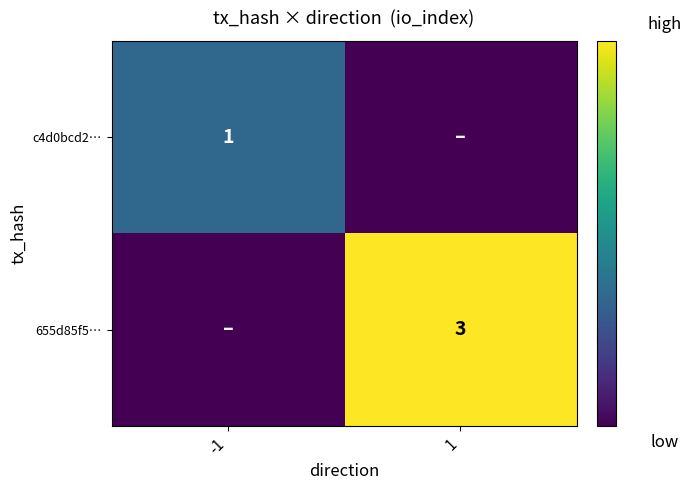

Is the value of 655d85f5… at -1 greater than the value of c4d0bcd2… at 1?

No